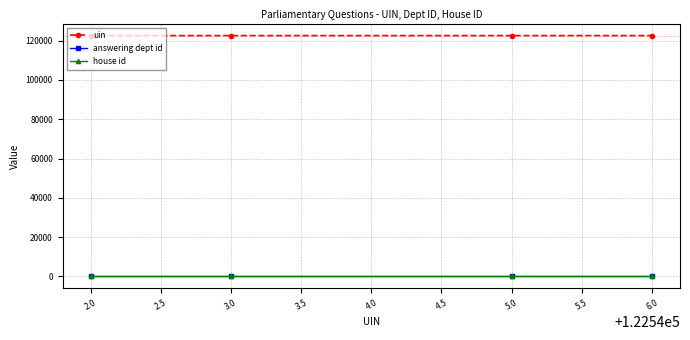

True or false: uin and house id cross at least once.

False